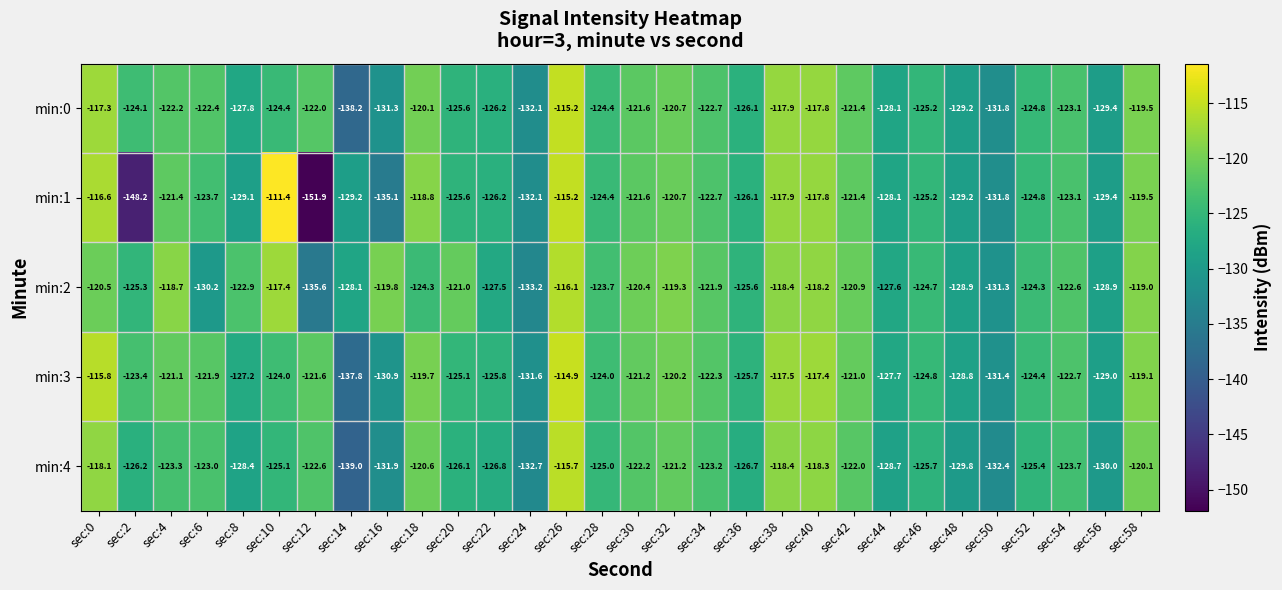

At which category does the chart reach its peak across all series?

sec:10